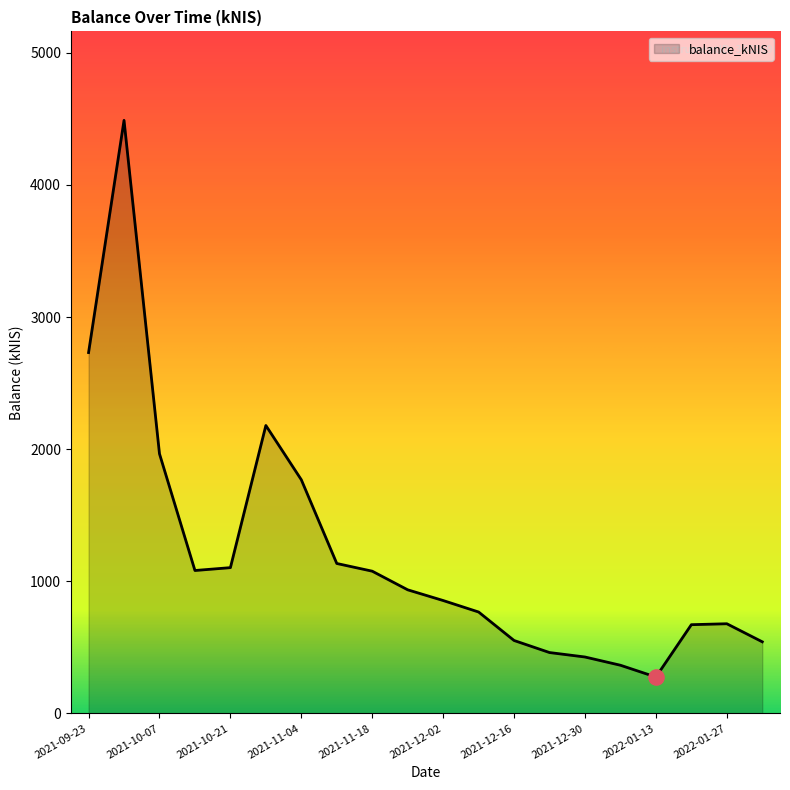

What is the greatest value displayed?

4488.4